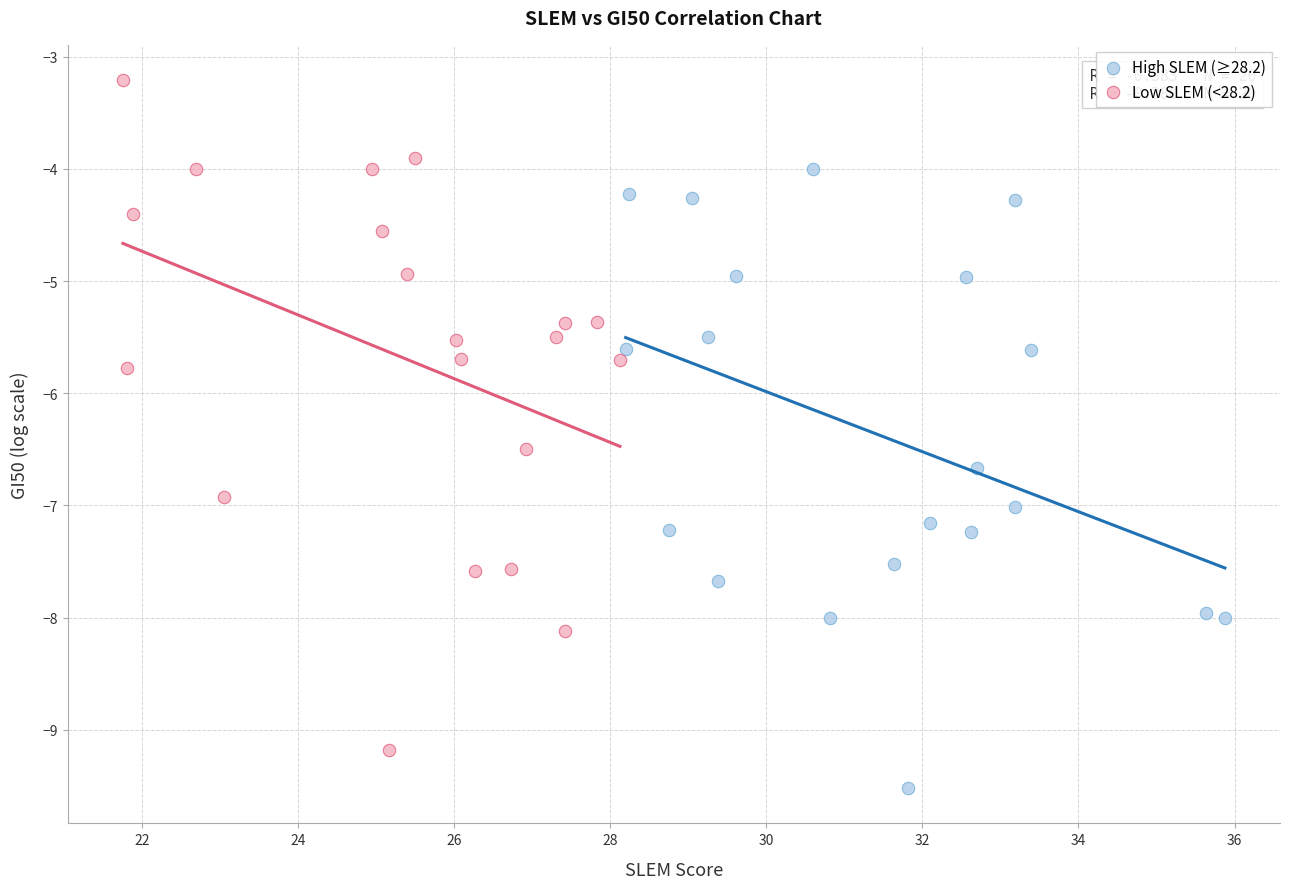

Which series contains the highest Y value?

Low SLEM (<28.2)